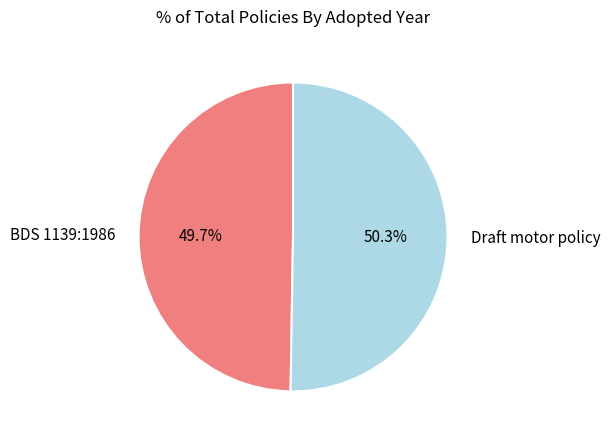

Is it true that Draft motor policy is 40% of the pie?

False